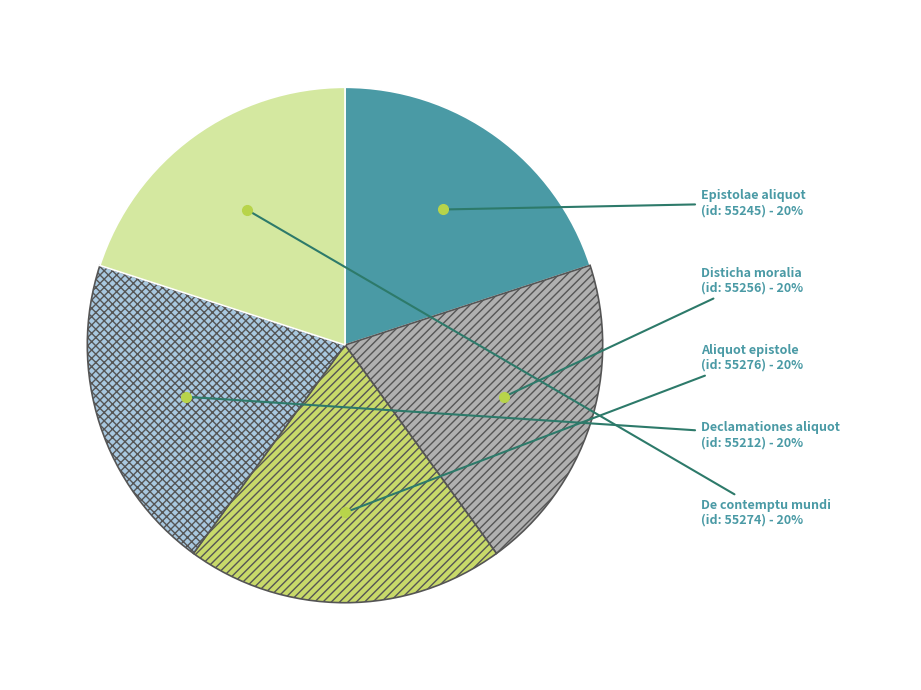

Does any single category account for the majority?

No